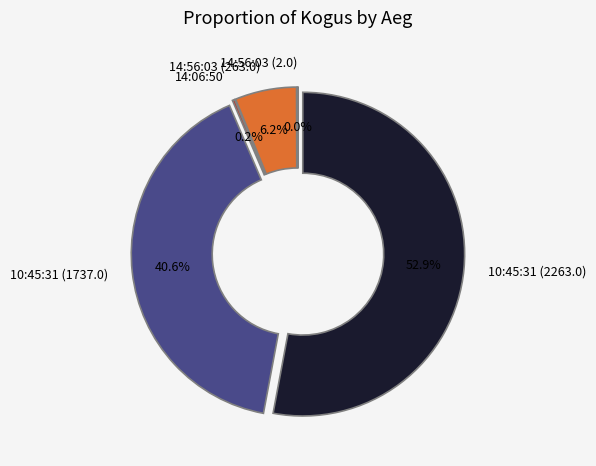

Which slice represents more than half of the pie?

10:45:31 (2263.0)